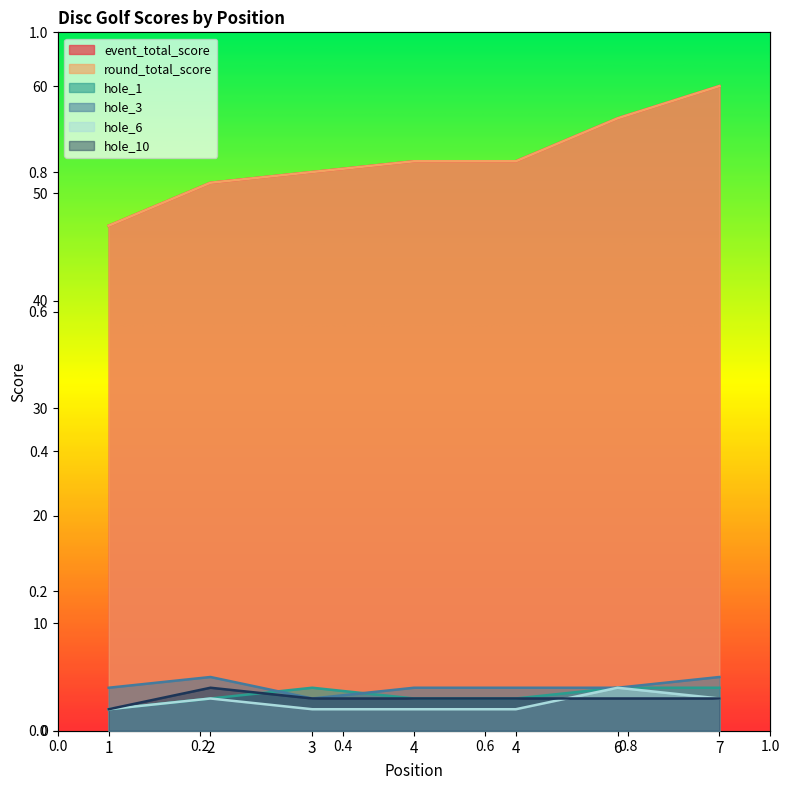

What is the difference between the hole_1 values at 4 and 6?

1